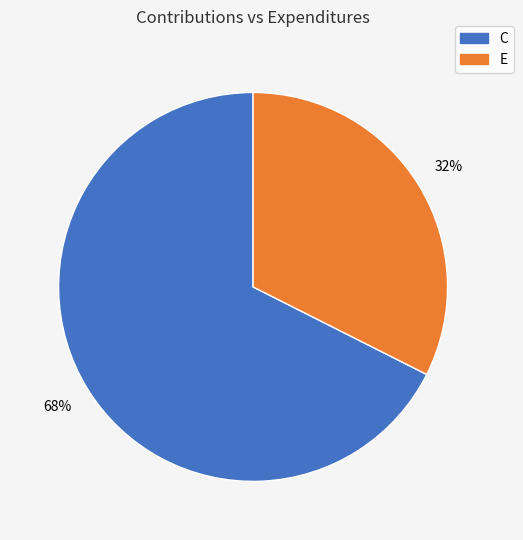

What percentage is the C slice, to the nearest percent?

68%